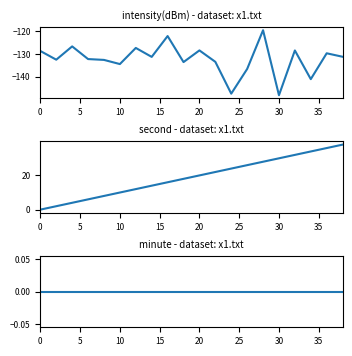

Reading left to right, extract all data points from this chart.

intensity(dBm): -128.7	-132.5	-126.6	-132.2	-132.6	-134.4	-127.3	-131.3	-122.1	-133.6	-128.4	-133.5	-147.5	-136.6	-119.5	-148.2	-128.4	-141.1	-129.7	-131.2
second: 0.0	2.0	4.0	6.0	8.0	10.0	12.0	14.0	16.0	18.0	20.0	22.0	24.0	26.0	28.0	30.0	32.0	34.0	36.0	38.0
minute: 0.0	0.0	0.0	0.0	0.0	0.0	0.0	0.0	0.0	0.0	0.0	0.0	0.0	0.0	0.0	0.0	0.0	0.0	0.0	0.0